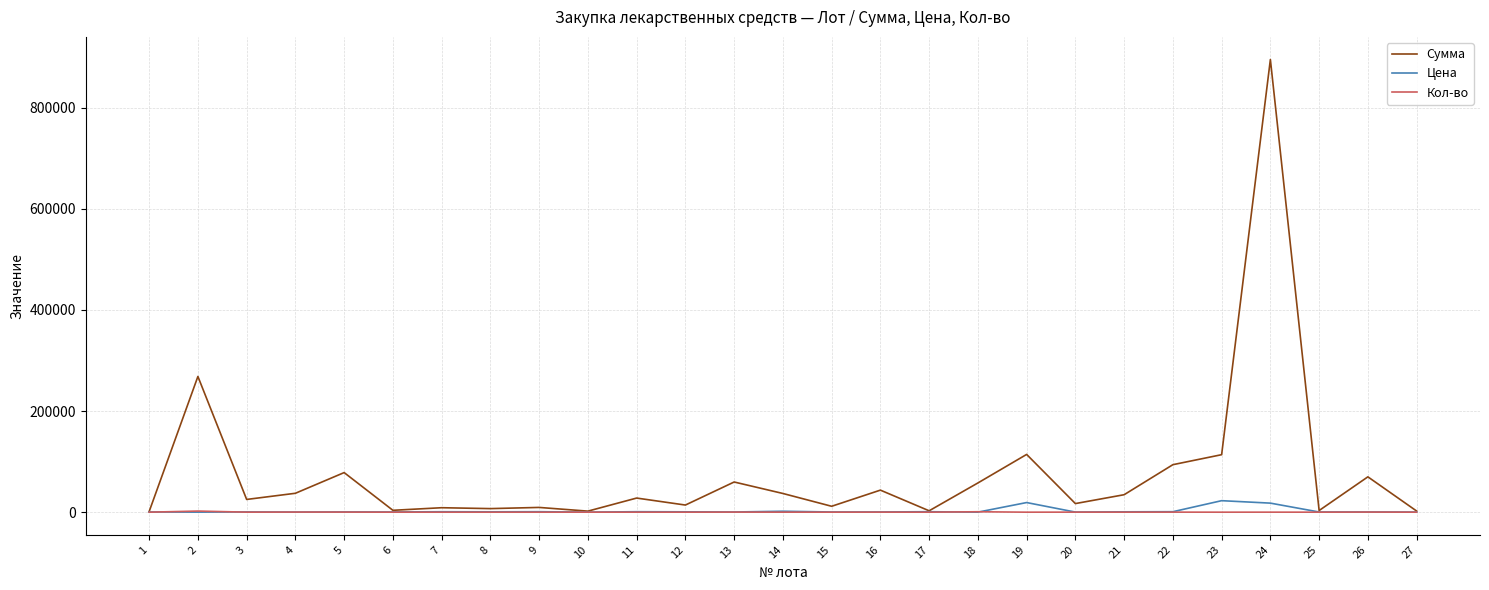

What is the greatest value displayed?

895500.0